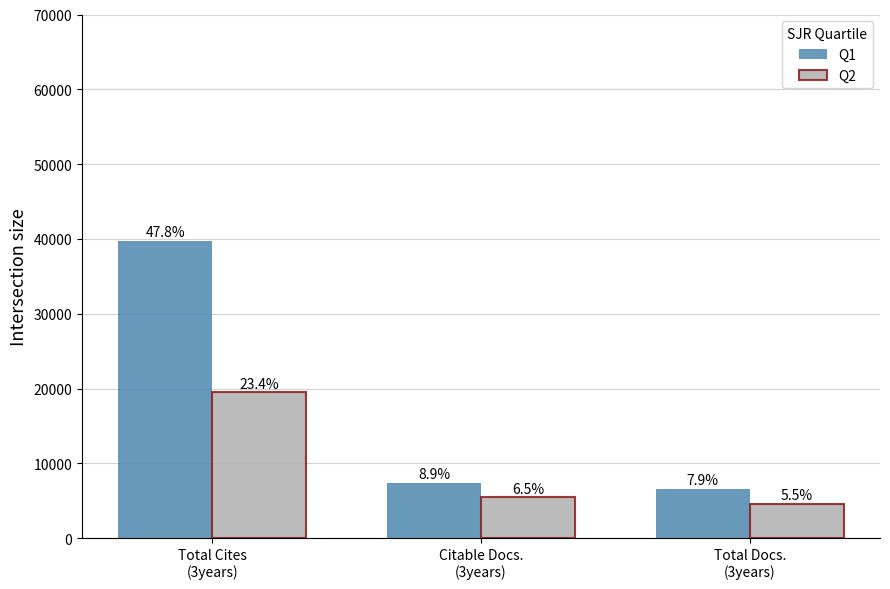

How many bars are there in total?

6